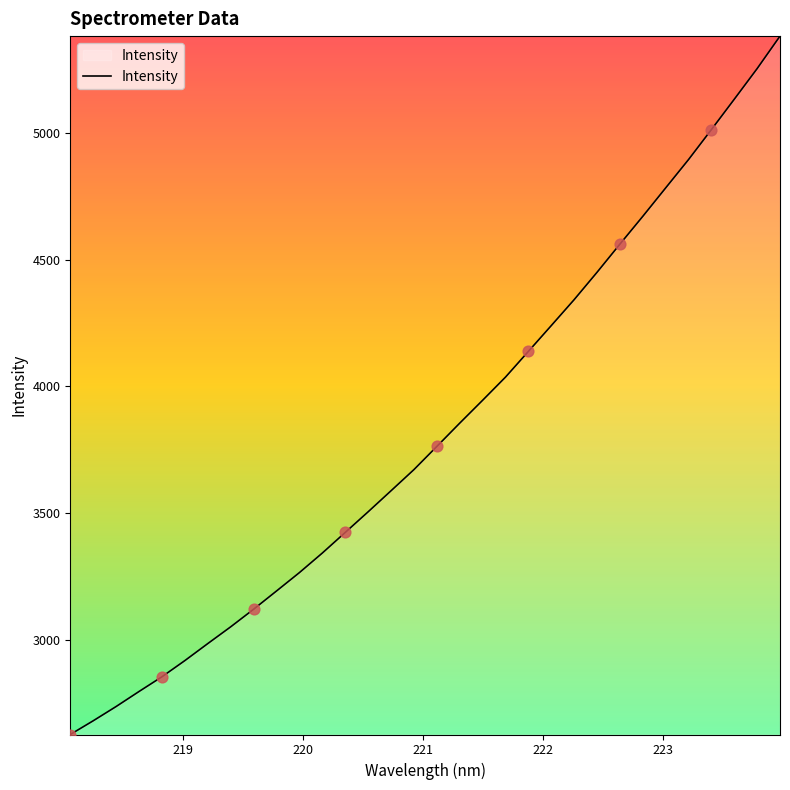

What is the greatest value displayed?

5382.8